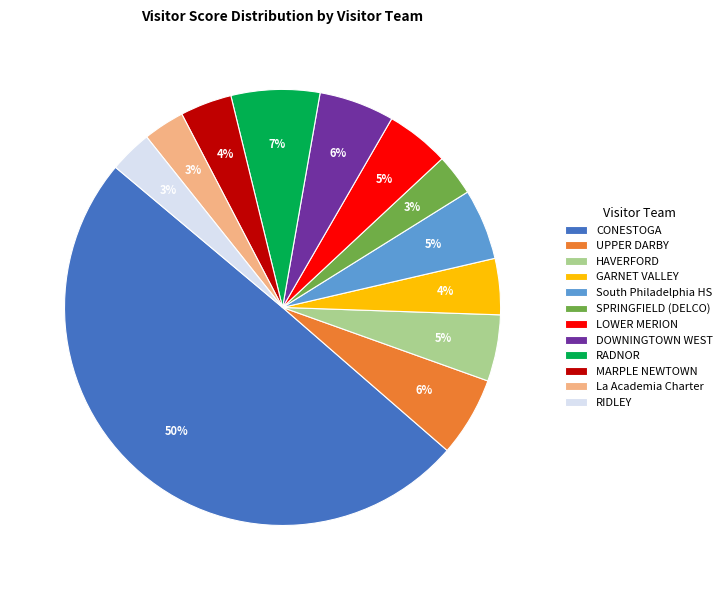

True or false: CONESTOGA accounts for 1% of the total.

False